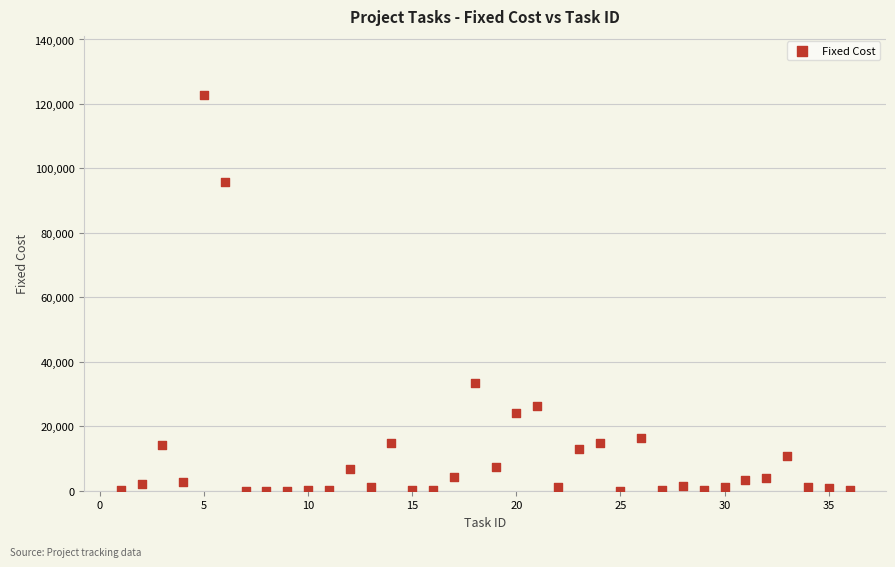

What Y value in the scatter plot is closest to 61353?

33319.6